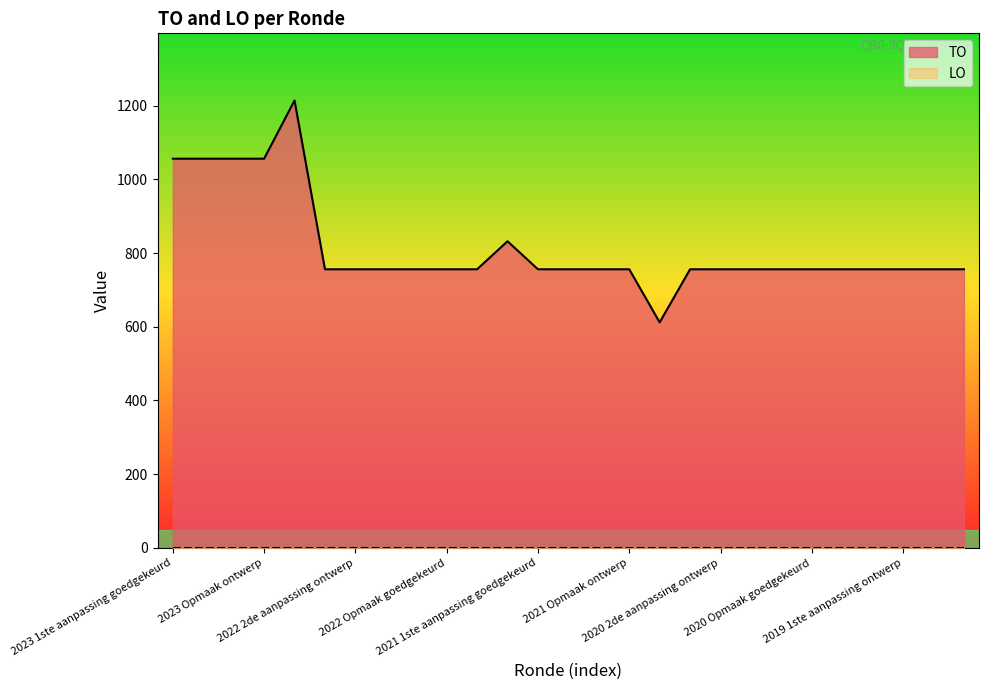

What is the maximum value for TO?

1214